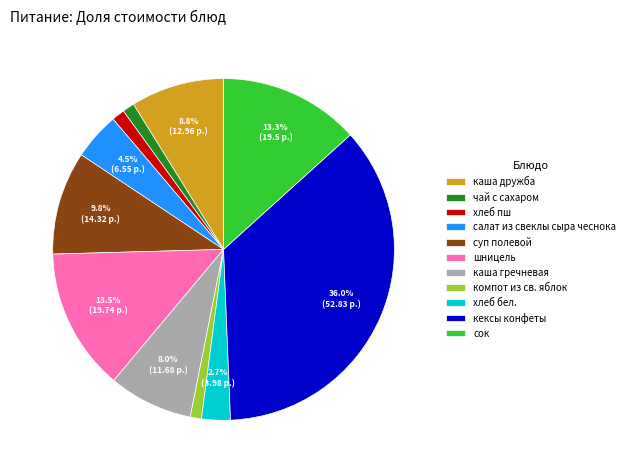

To the nearest percent, what is the combined percentage of хлеб бел. and сок?

16%